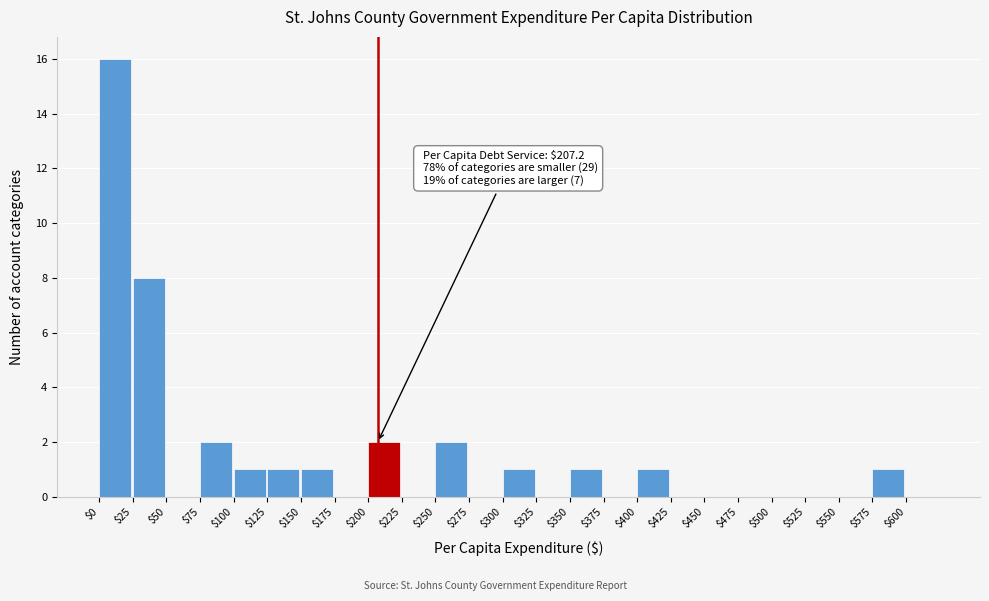

Which range on the x-axis has the tallest bar?

0 to 25